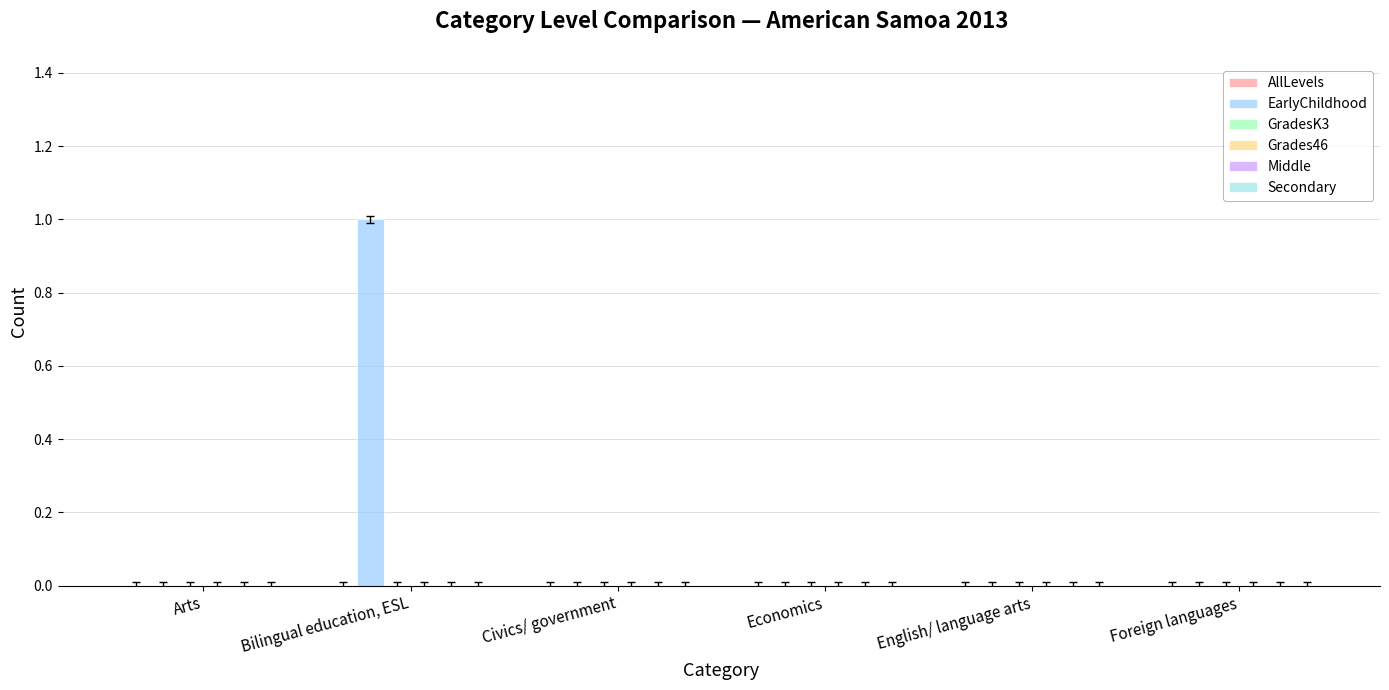

Count the number of data series in this chart.

1